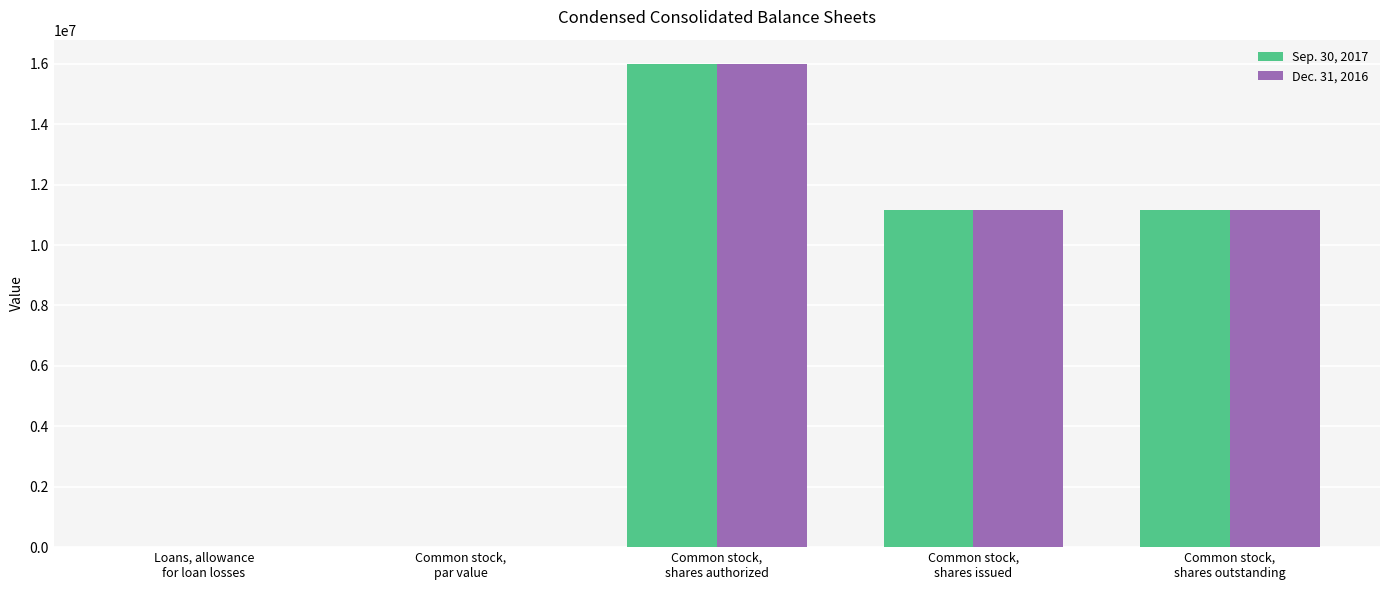

Where does the Sep. 30, 2017 series first go above 11172640?

Common stock,
shares authorized